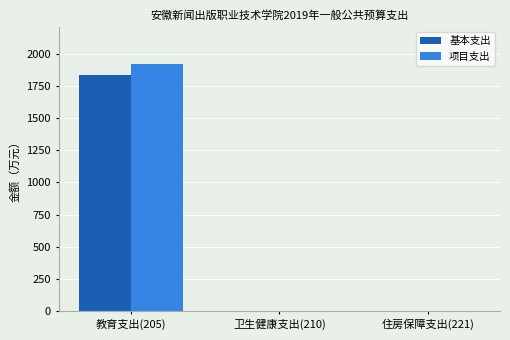

Which series changed the most between 教育支出(205) and 卫生健康支出(210)?

项目支出